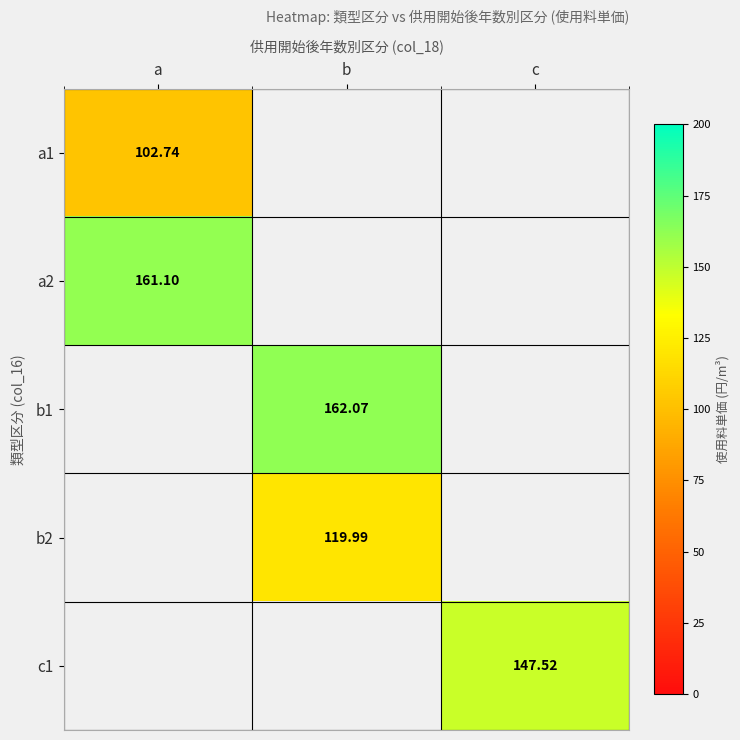

At which category does the chart reach its peak across all series?

b